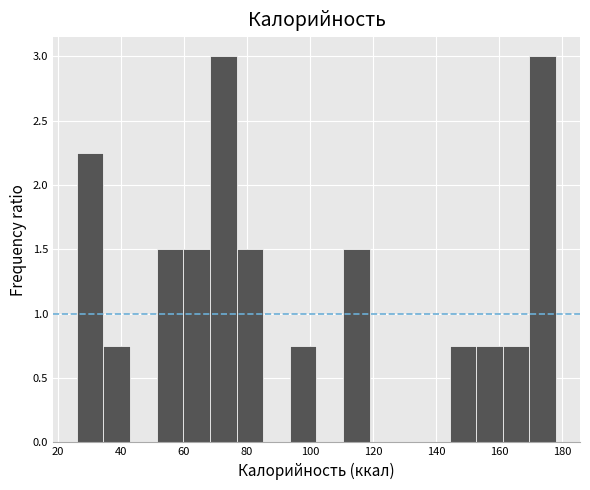

Reading left to right, list every bar in this chart as the range it spans on the x-axis followed by its height. Neither the bar edges nor the heights are printed on the chart, so give them approximately, as read against the axes.

26 to 34: 2.25
34 to 42: 0.75
42 to 52: 0
52 to 60: 1.50
60 to 68: 1.50
68 to 76: 3.00
76 to 86: 1.50
86 to 94: 0
94 to 102: 0.75
102 to 110: 0
110 to 118: 1.50
118 to 128: 0
128 to 136: 0
136 to 144: 0
144 to 152: 0.75
152 to 162: 0.75
162 to 170: 0.75
170 to 178: 3.00